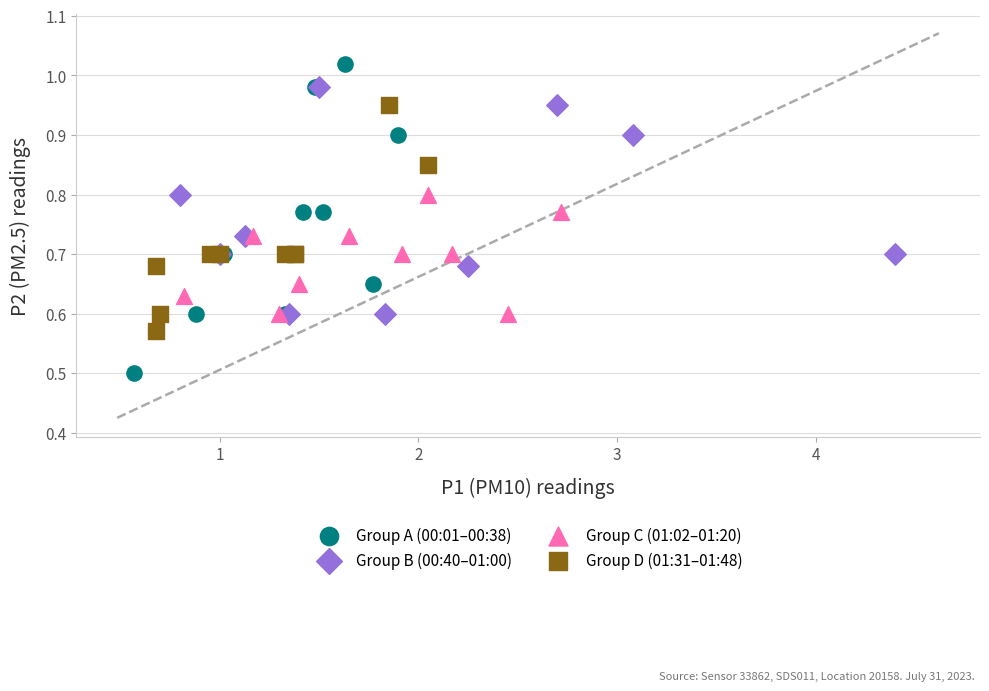

Which series reaches the minimum Y coordinate?

Group A (00:01–00:38)